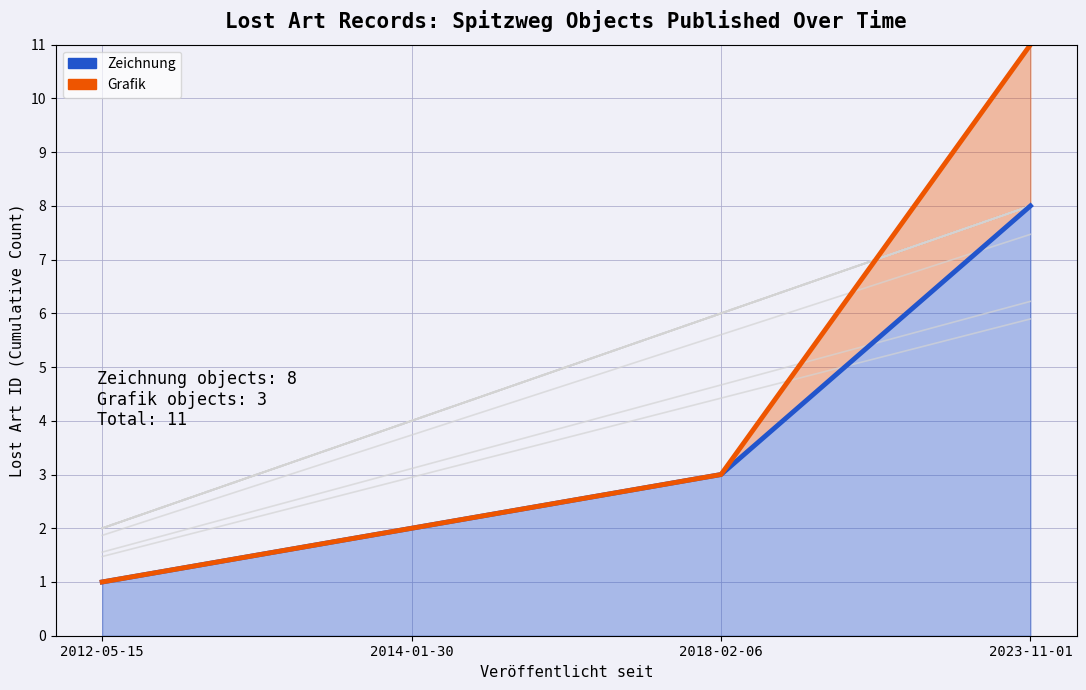

What is the difference between the highest and lowest values at 2023-11-01?

3